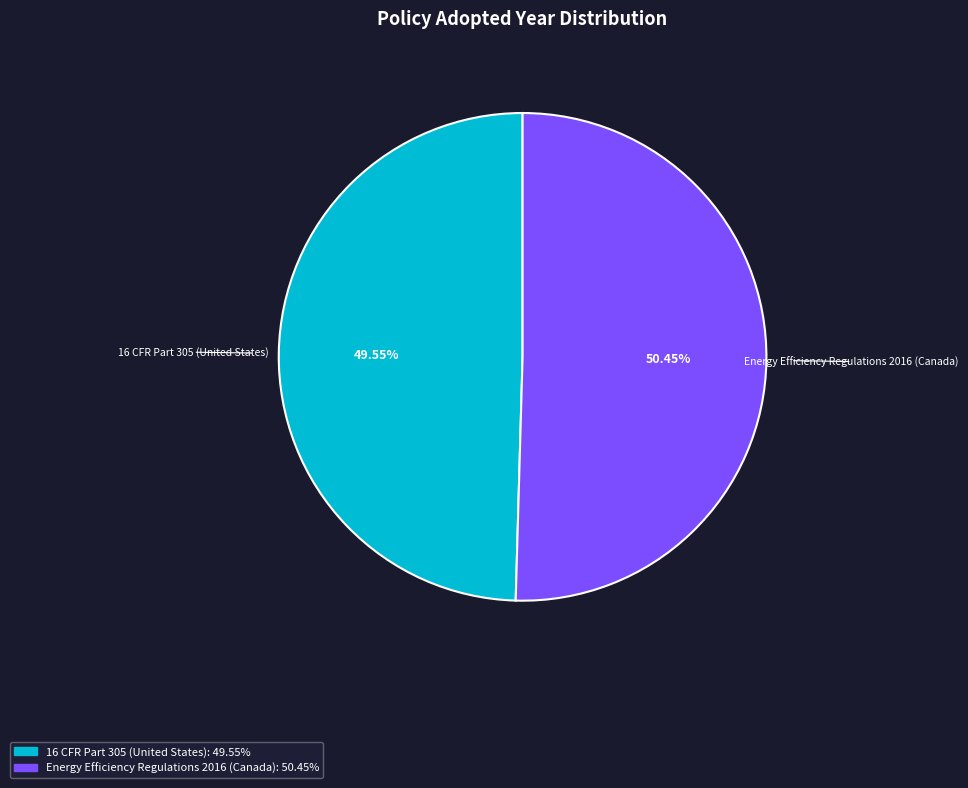

What is the smallest slice in the pie chart?

16 CFR Part 305 (United States)